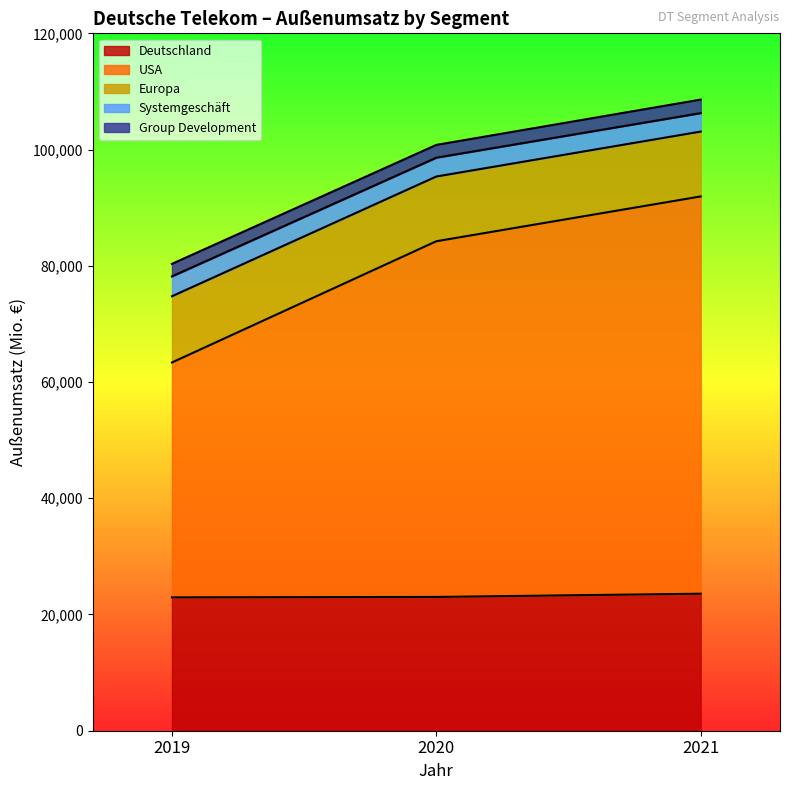

What is the difference between the maximum and second lowest values in the Deutschland series?

558